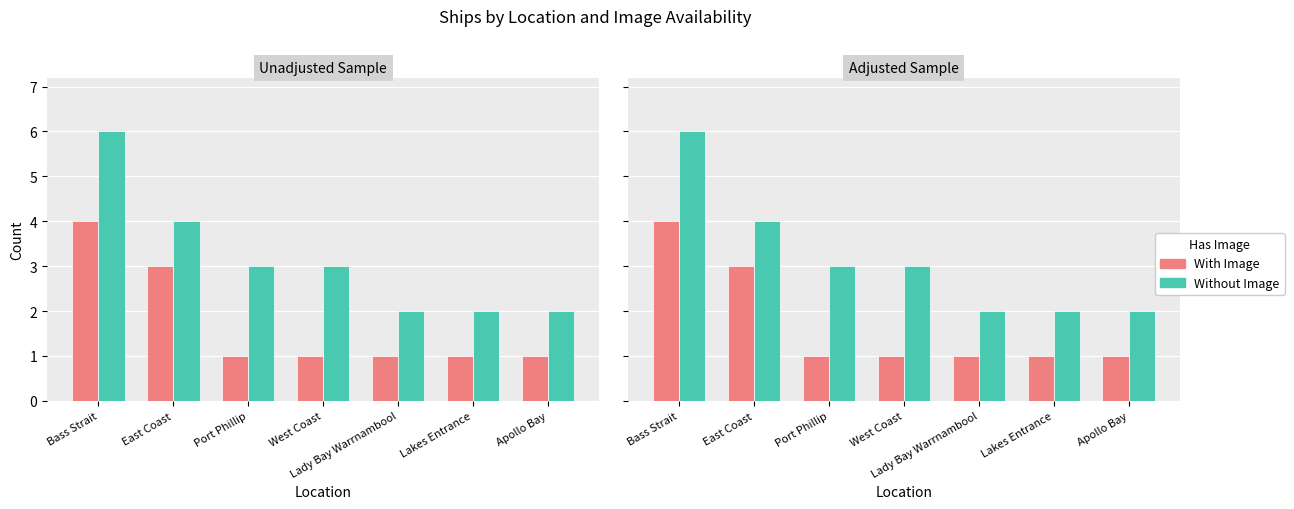

What is the value of the Without Image bar at the 6th from the left?

2